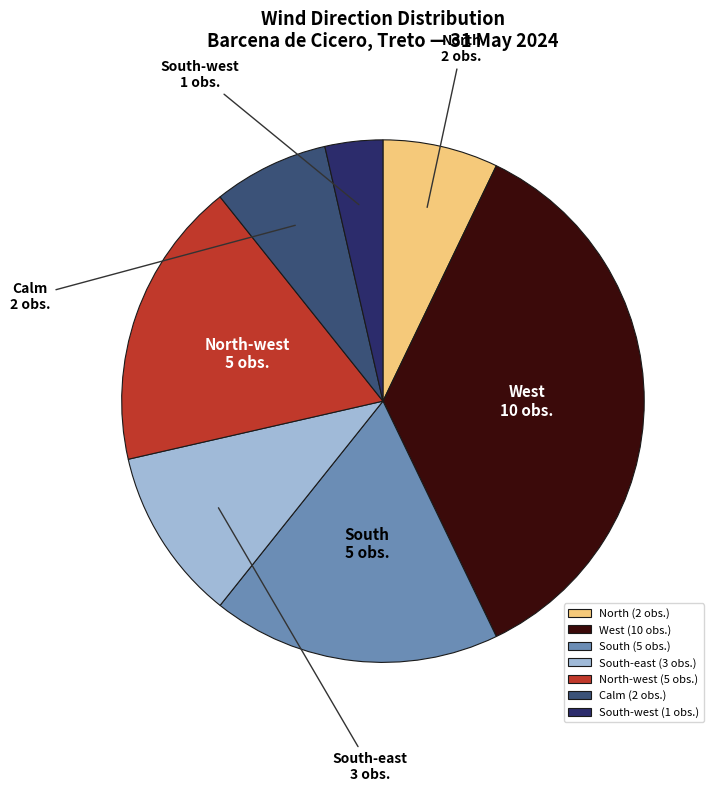

Is there a majority slice in this chart?

No